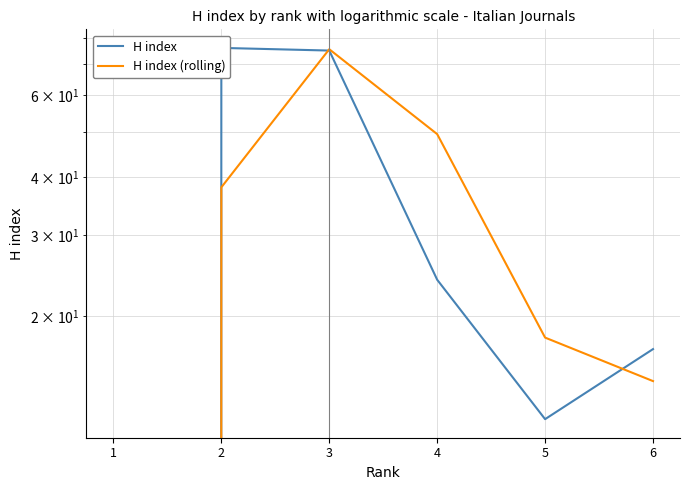

How many times do H index and H index (rolling) cross each other?

2